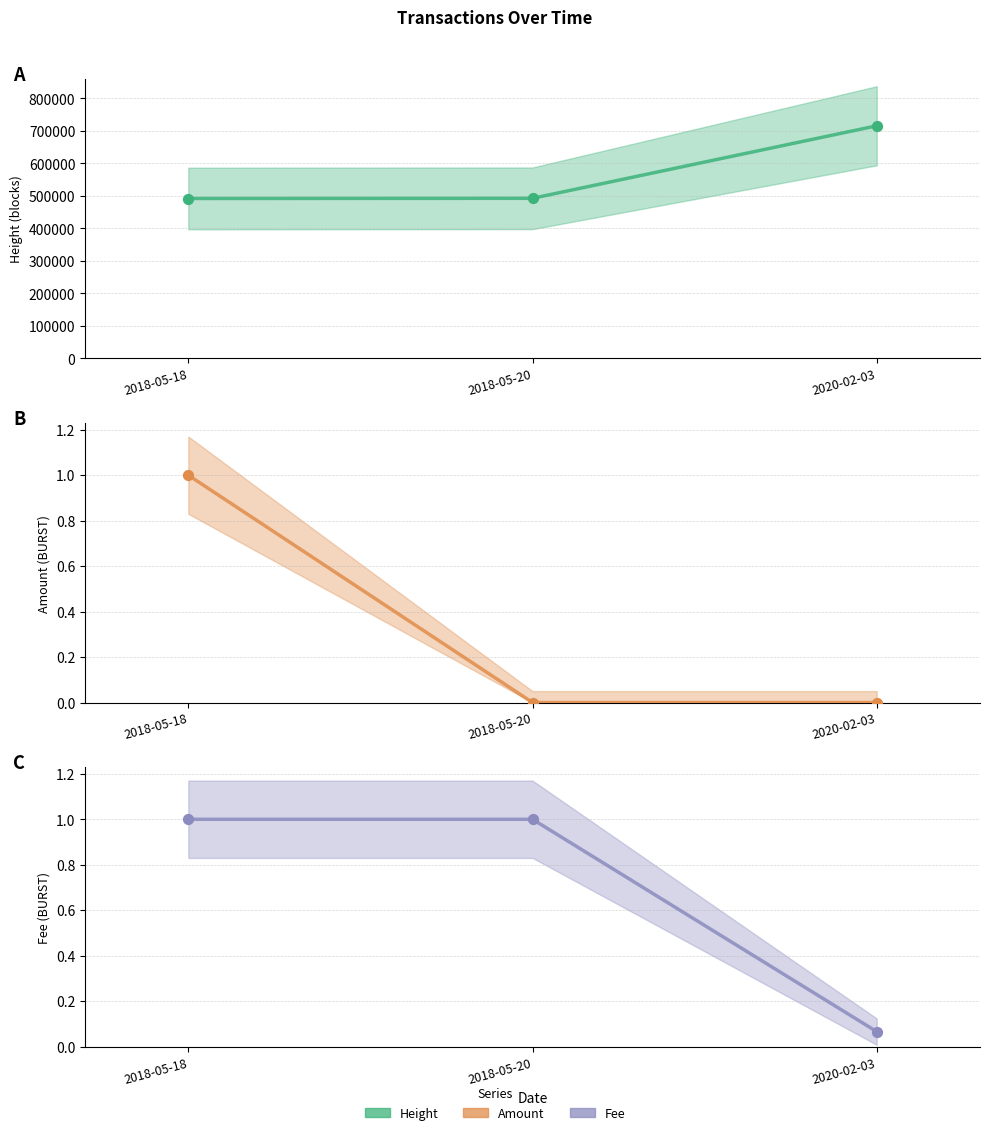

Which series has the widest spread of Y values?

Height